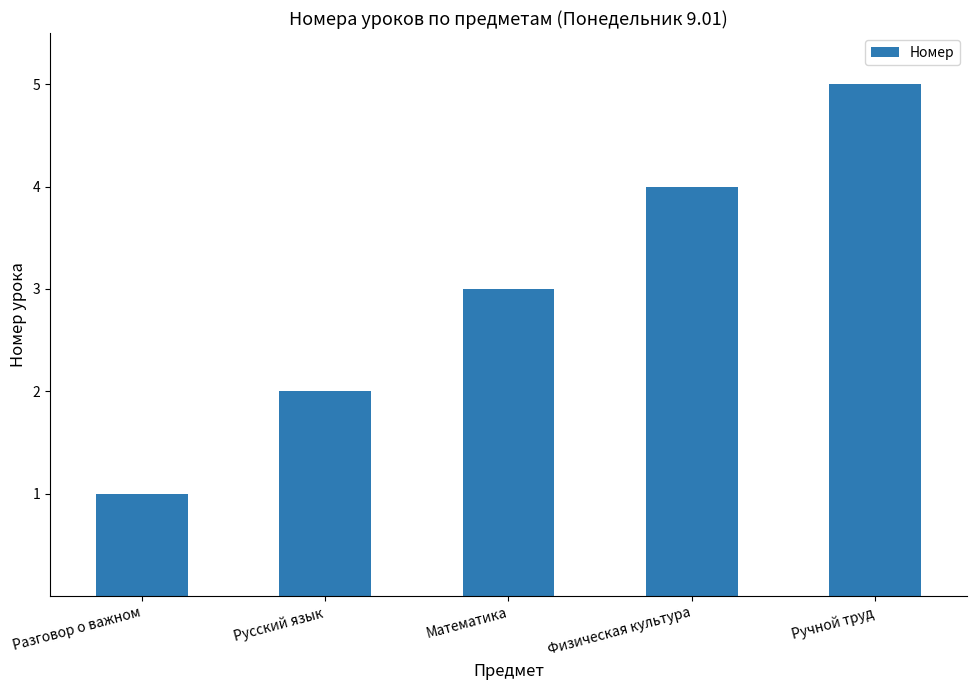

What is the greatest value displayed?

5